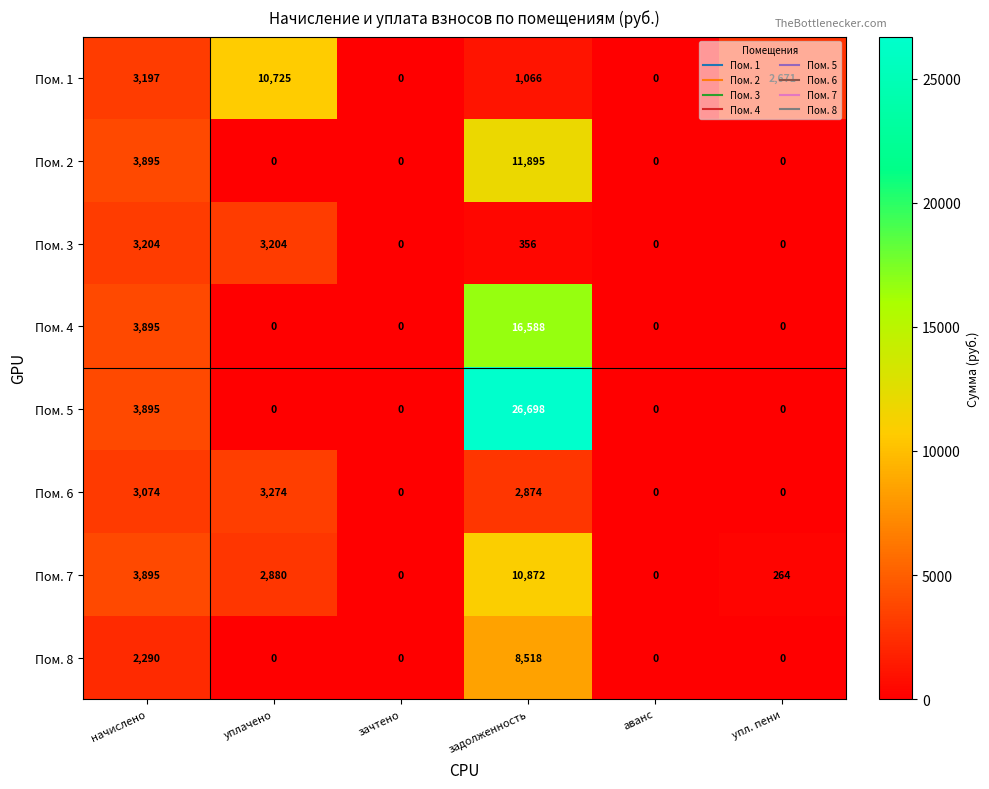

Which series has the widest spread of values?

Пом. 5